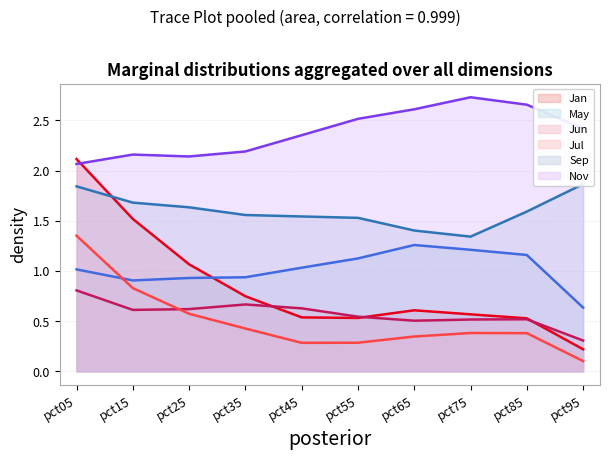

At which category is the sum across all series the highest?

pct05